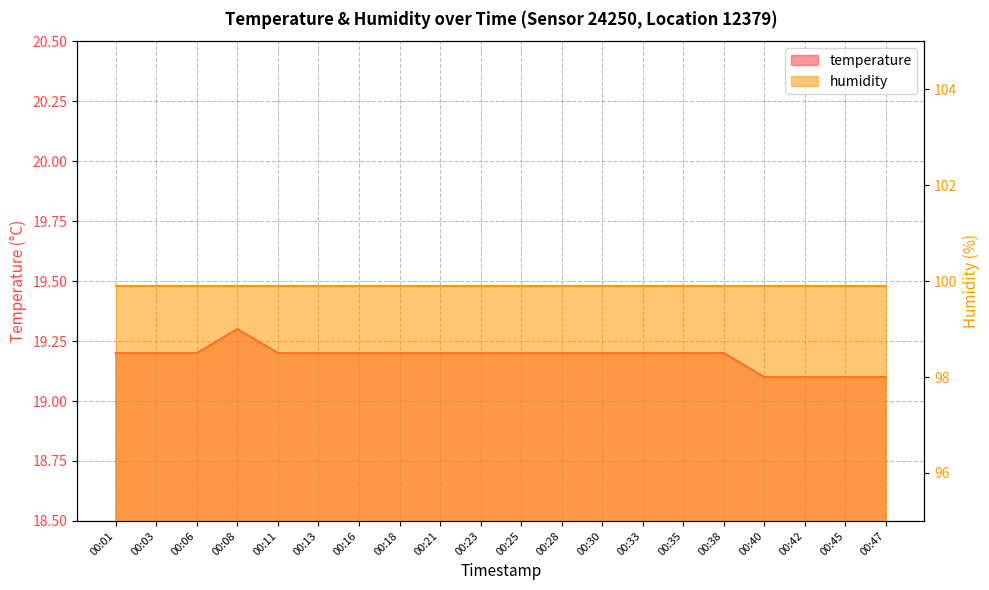

The chart shows a value of 30.9 at 00:30. True or false?

False